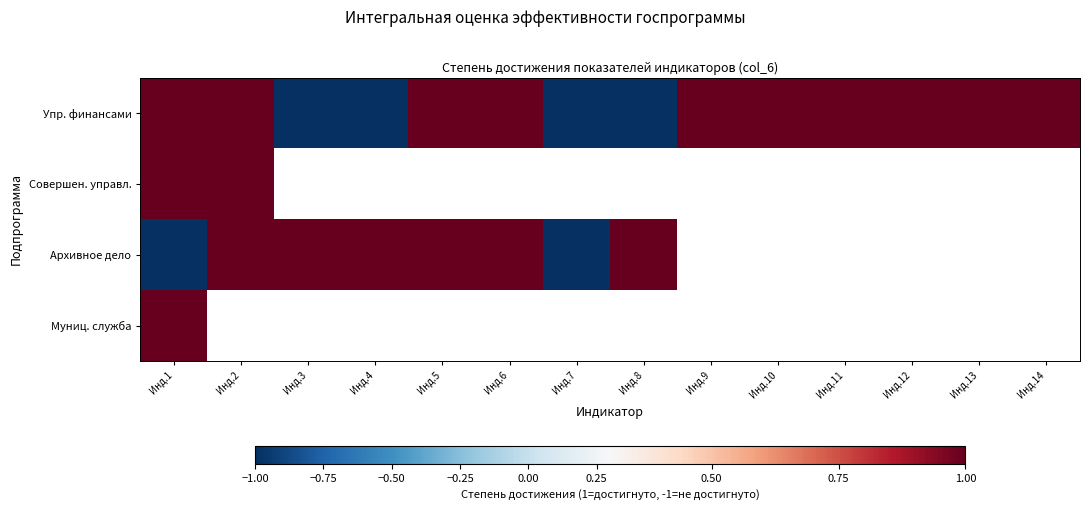

Is the value of Муниц. служба at Инд.10 greater than the value of Совершен. управл. at Инд.14?

No